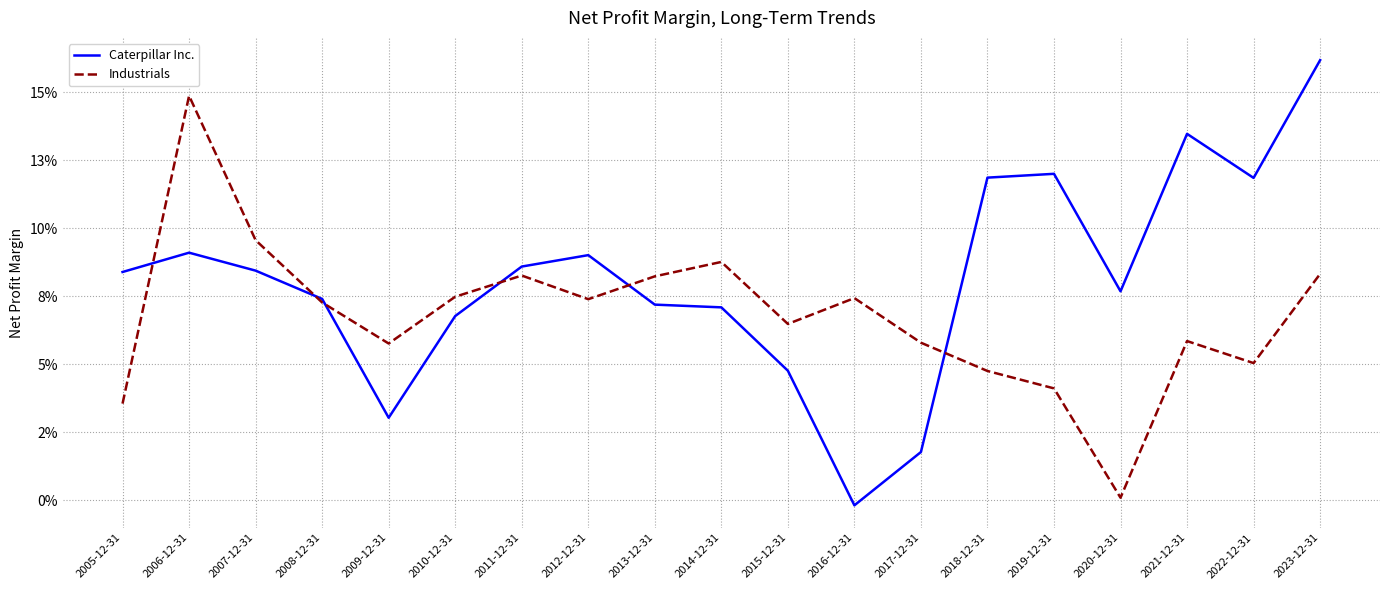

What are all the series names shown in the legend?

Caterpillar Inc., Industrials